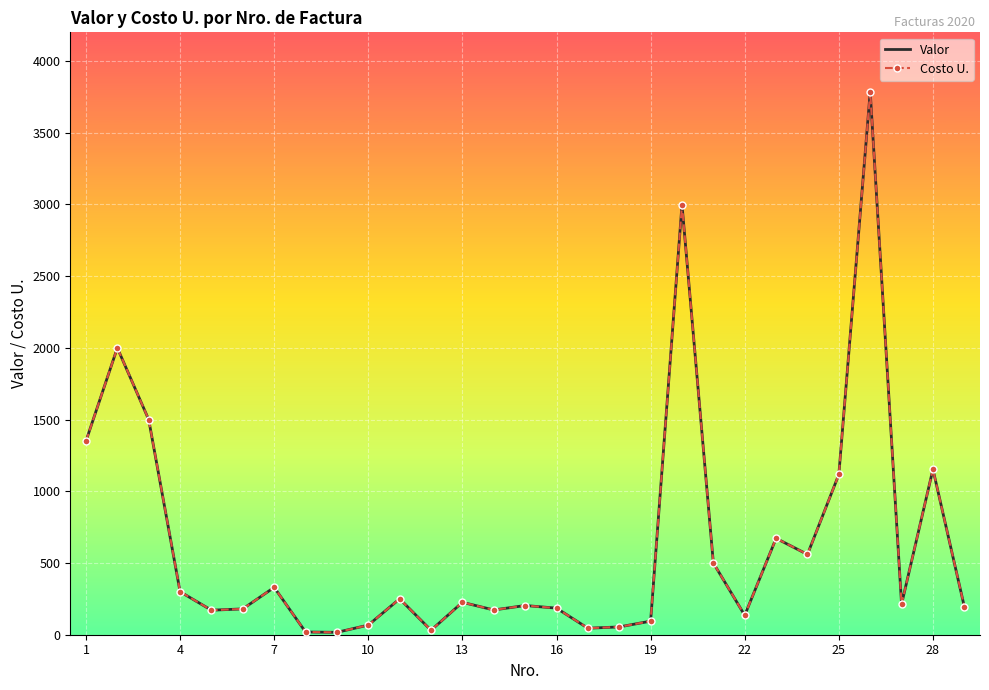

How many interior local peaks does the Costo U. series have?

9